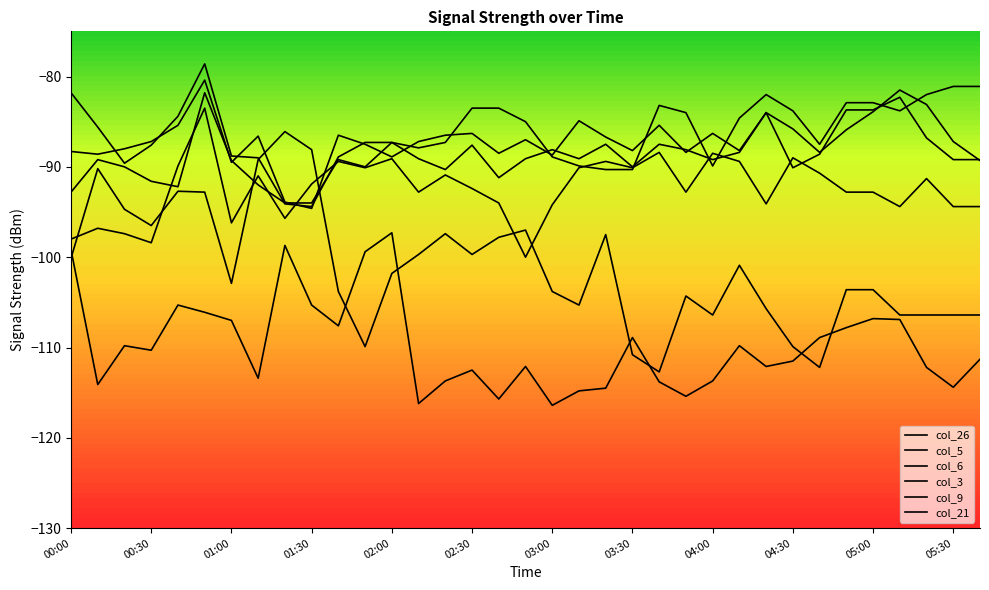

How many lines are shown in the chart?

6